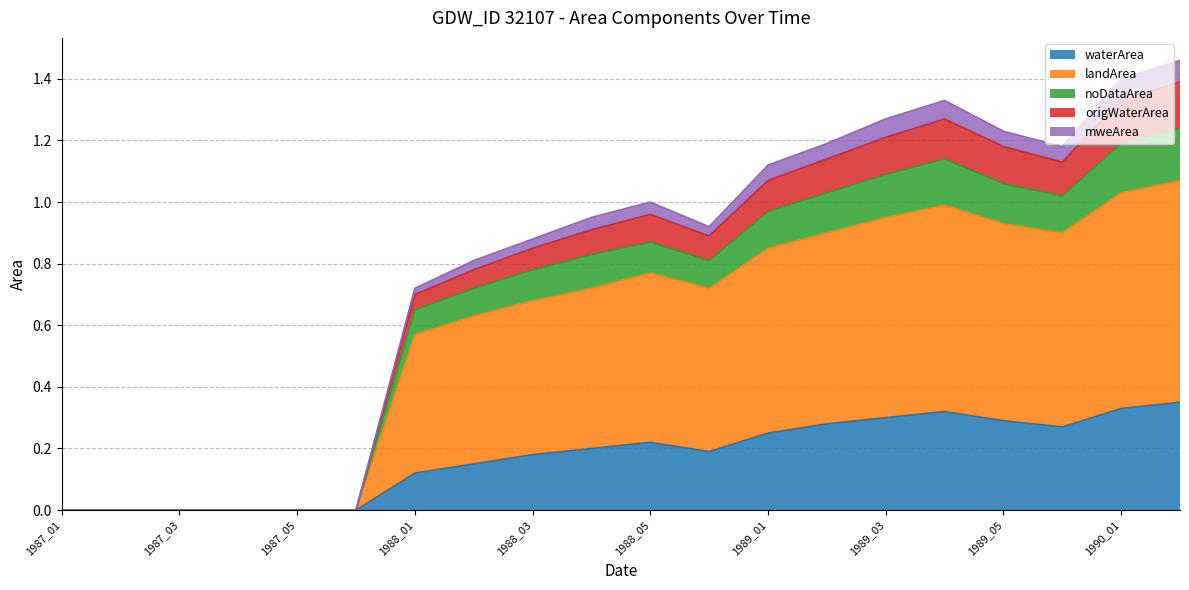

The waterArea series shows 0.2 at 1989_05. True or false?

False